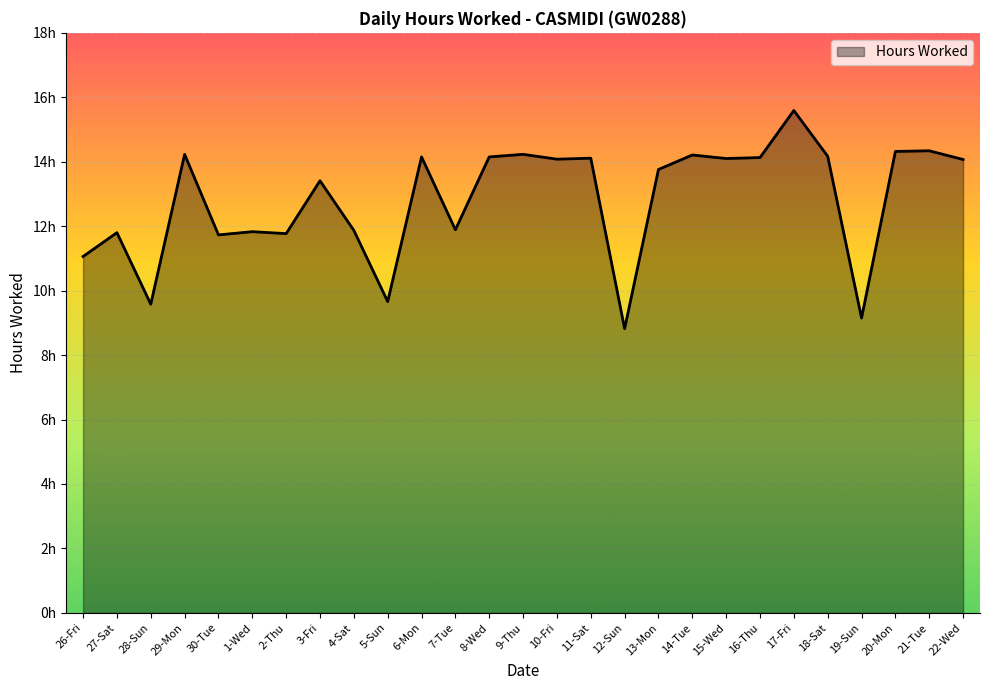

Does the chart have visible grid lines?

Yes